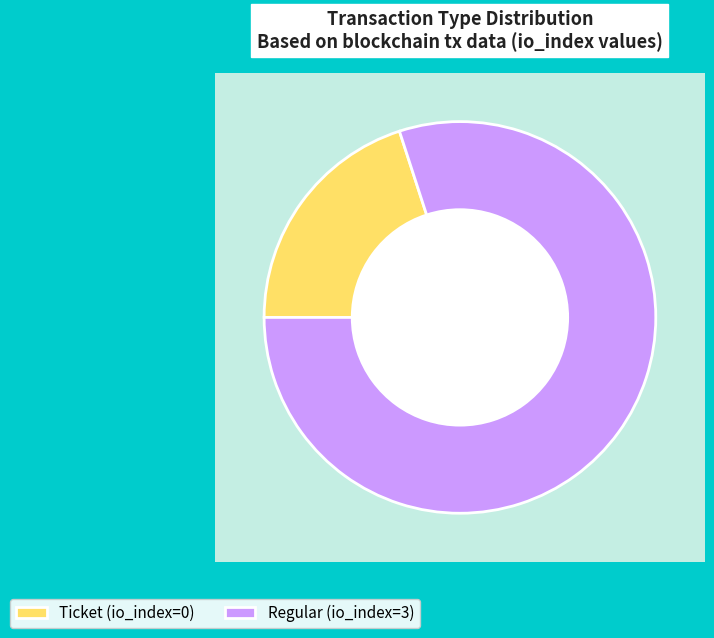

To the nearest percent, what is the average slice percentage?

50%